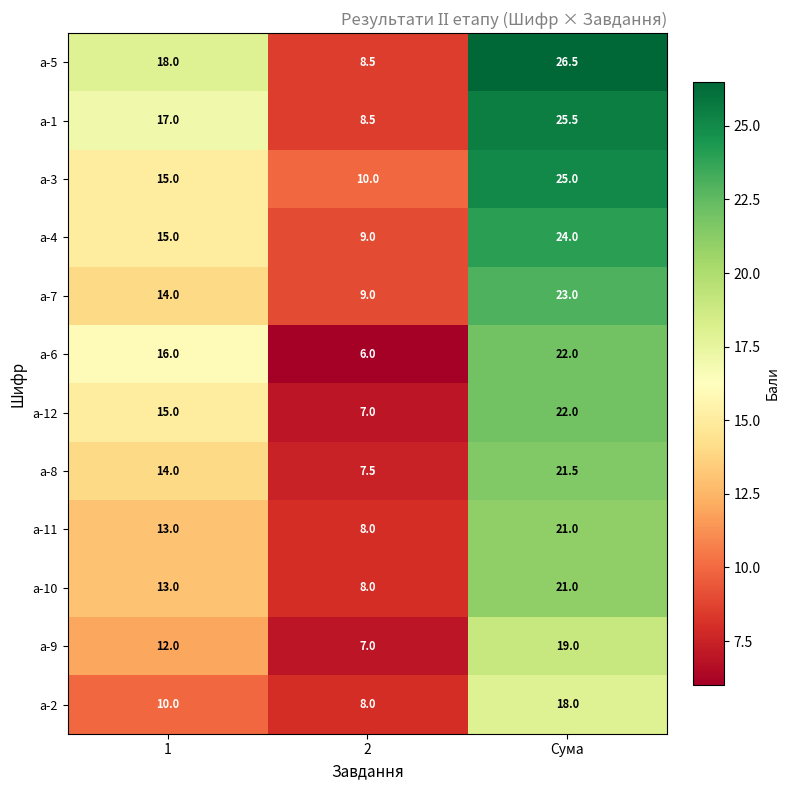

What is the maximum value for а-3?

25.0